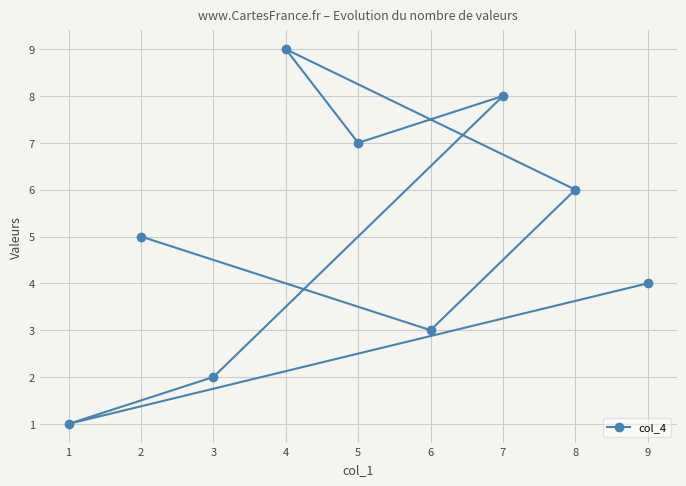

What is the change in value from 5 to 6?

-4